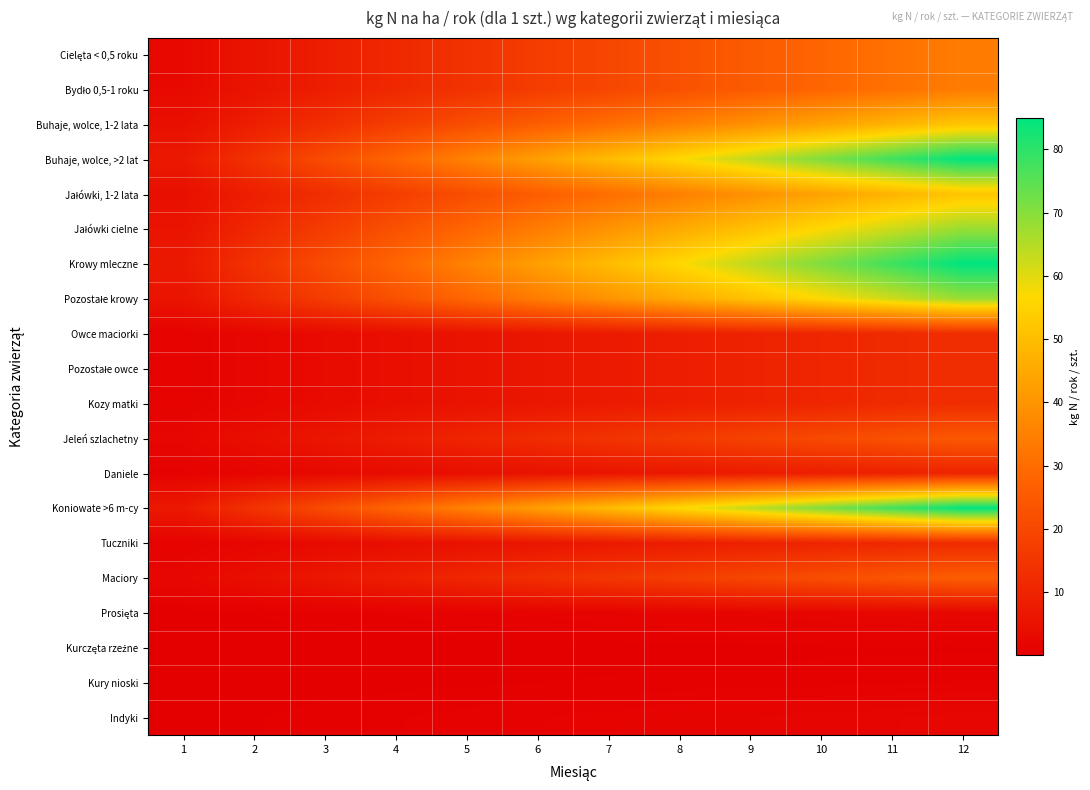

Which label corresponds to the largest value in the chart?

12